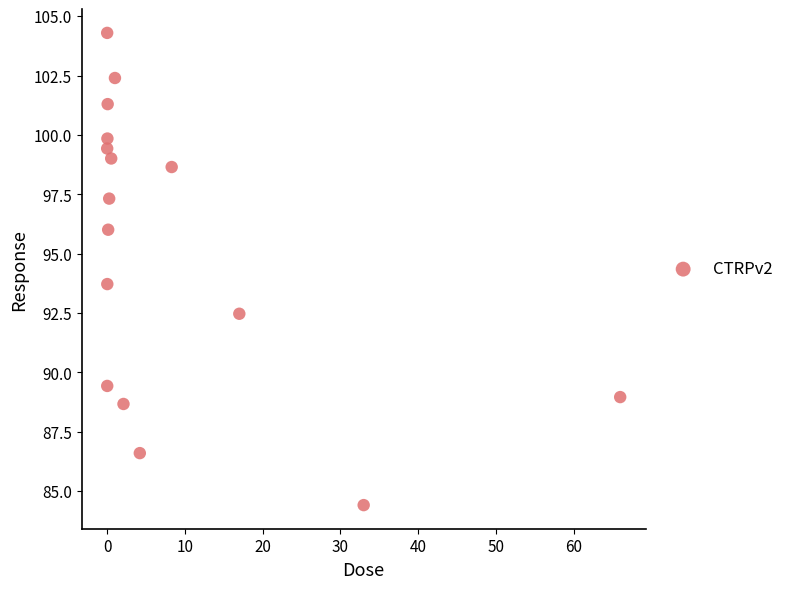

What is the range of X values (max minus min)?

66.0